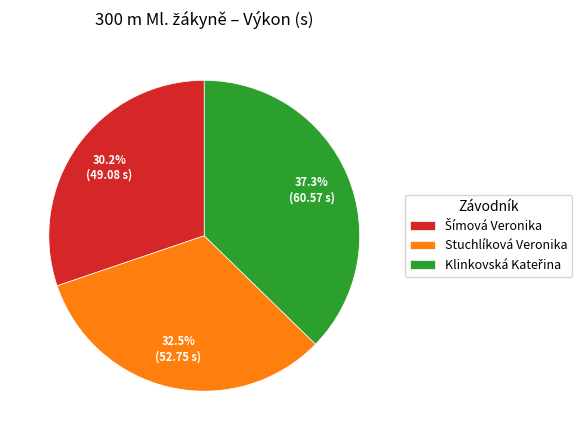

Count the number of slices in the pie.

3